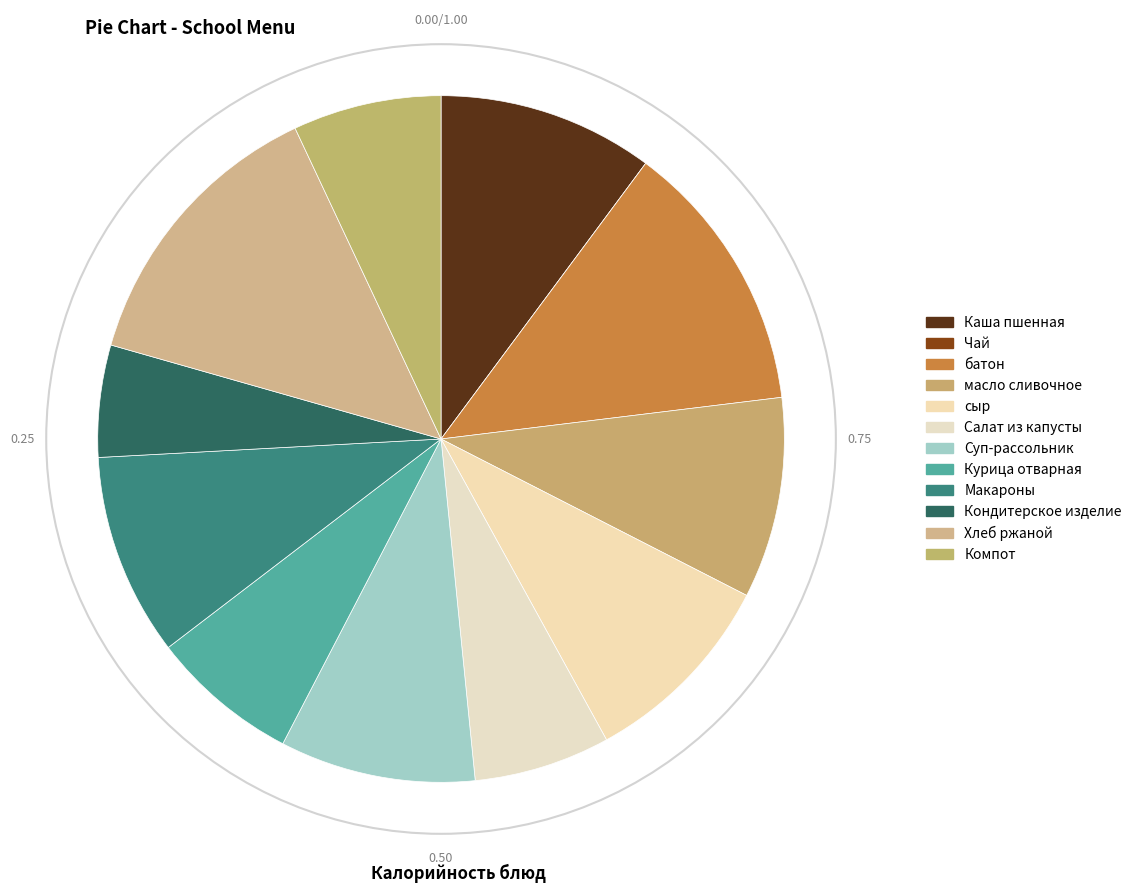

Rank the categories by value from highest to lowest.

Хлеб ржаной, батон, Каша пшенная, Макароны, масло сливочное, сыр, Суп-рассольник, Курица отварная, Компот, Салат из капусты, Кондитерское изделие, Чай